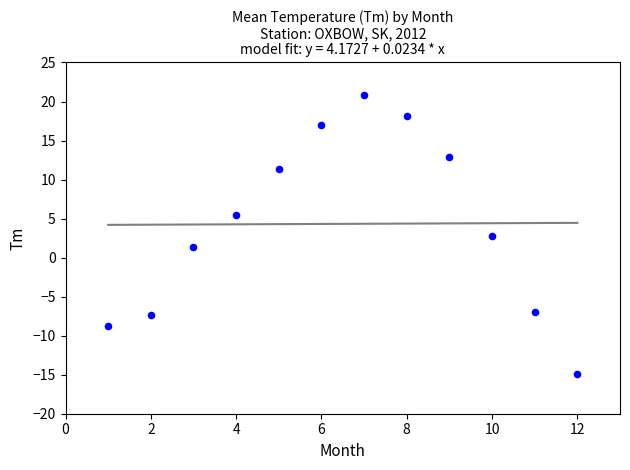

What is the average X value?

6.5